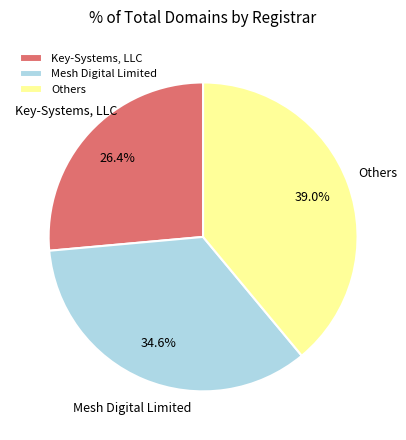

What is the smallest slice in the pie chart?

Key-Systems, LLC